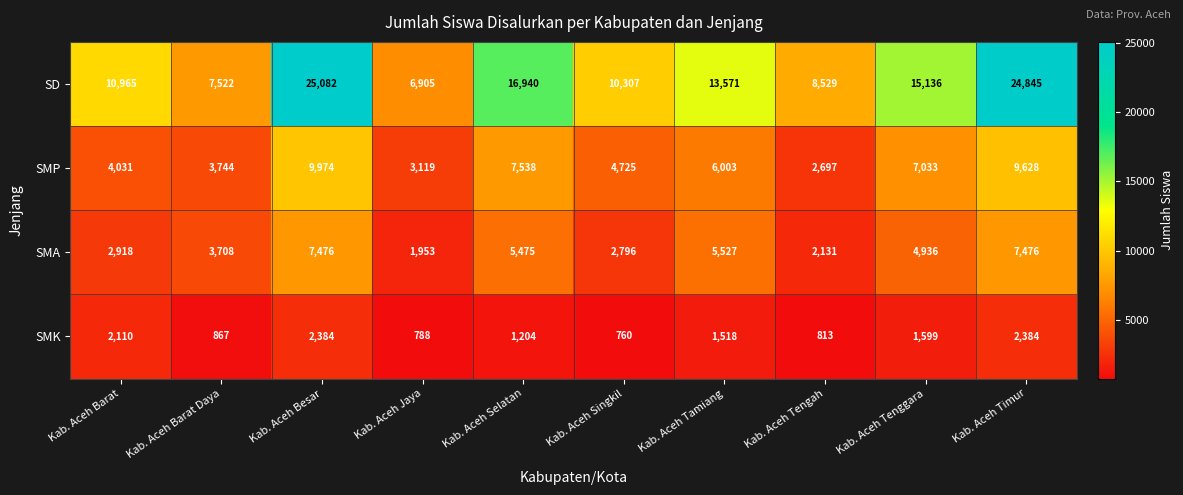

What is the total value across all series at Kab. Aceh Barat Daya?

15841